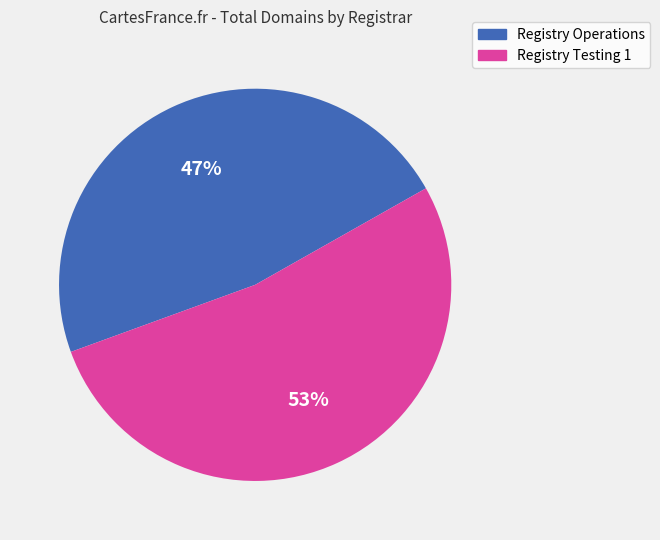

What percentage is the Registry Operations slice, to the nearest percent?

47%